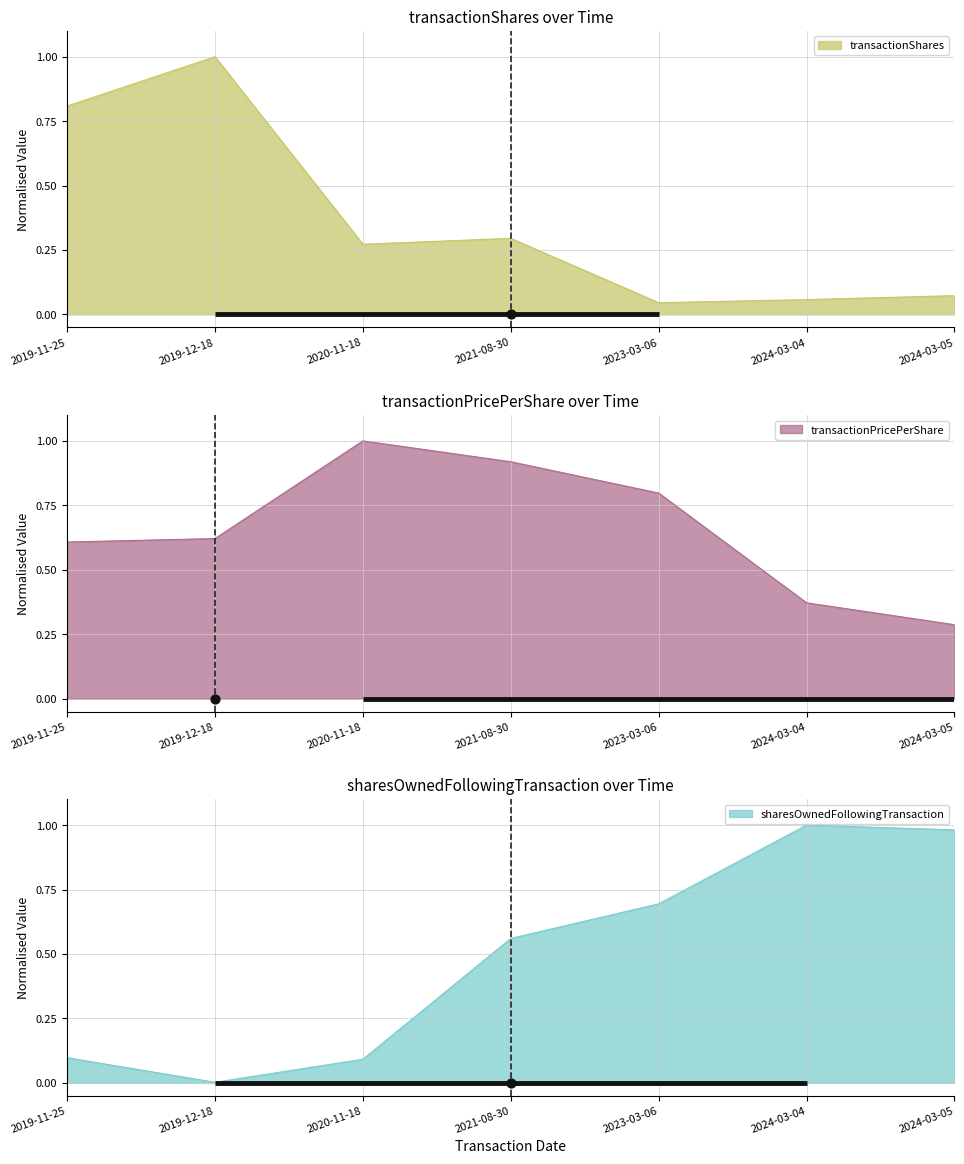

At which category is the sum across all series the highest?

2021-08-30